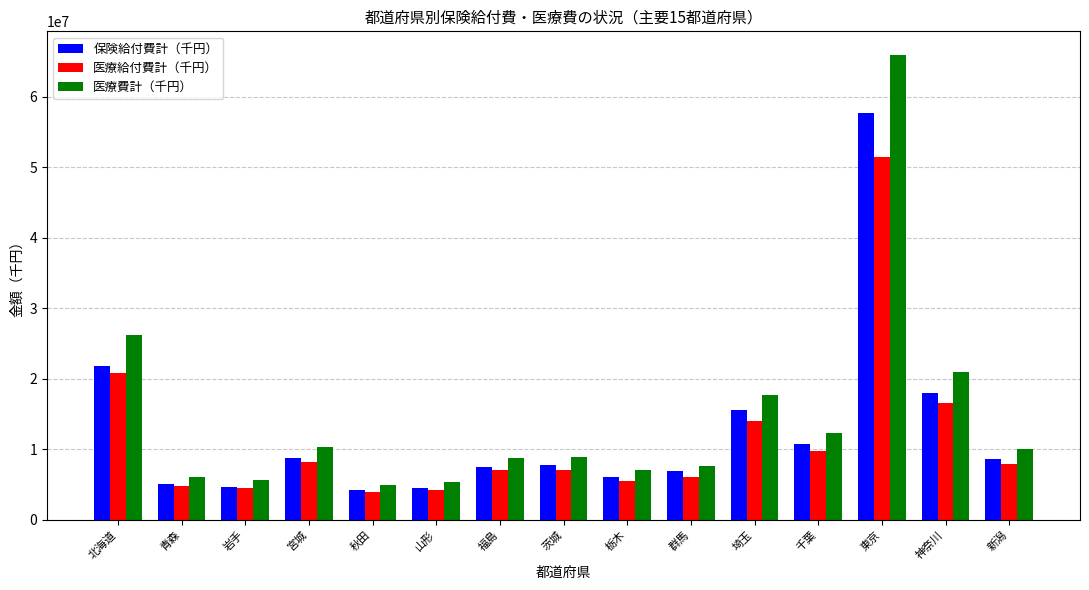

Is the value of 保険給付費計（千円） at 埼玉 greater than the value of 医療給付費計（千円） at 青森?

Yes